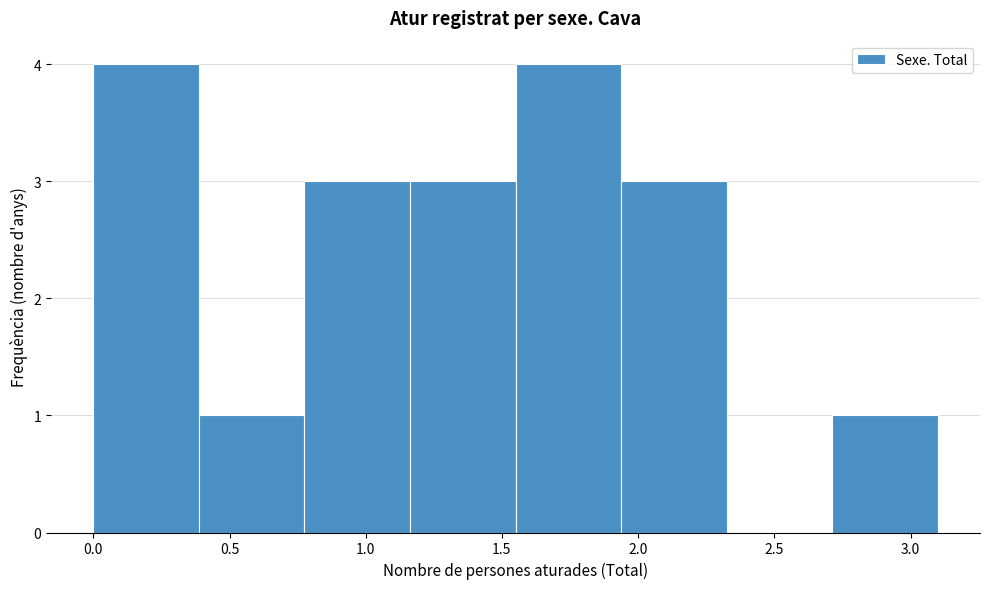

Reading left to right, transcribe this chart: for each bar, give the range it covers on the x-axis and its height. Neither the bar edges nor the heights are printed on the chart, so give them approximately, as read against the axes.

0.00 to 0.40: 4
0.40 to 0.80: 1
0.80 to 1.15: 3
1.15 to 1.55: 3
1.55 to 1.95: 4
1.95 to 2.35: 3
2.35 to 2.70: 0
2.70 to 3.10: 1